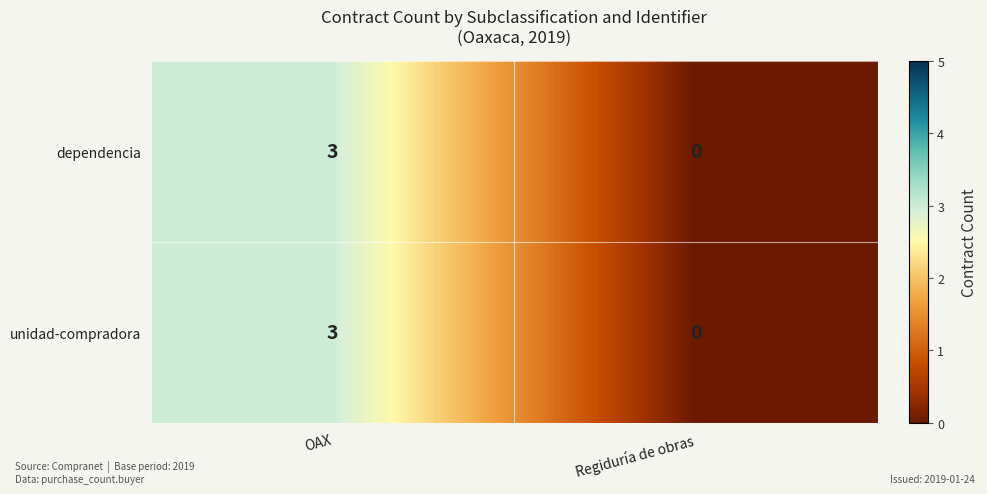

At which label does dependencia reach its minimum?

Regiduría de obras